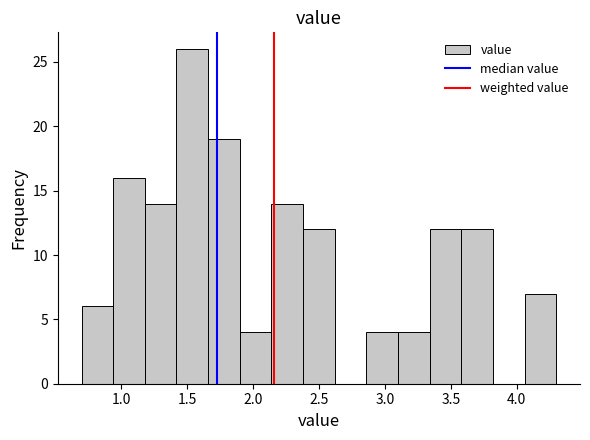

How tall is the bar that spans 0.94 to 1.18 on the x-axis? Neither the bar edges nor the heights are printed on the chart, so give them approximately, as read against the axes.

16